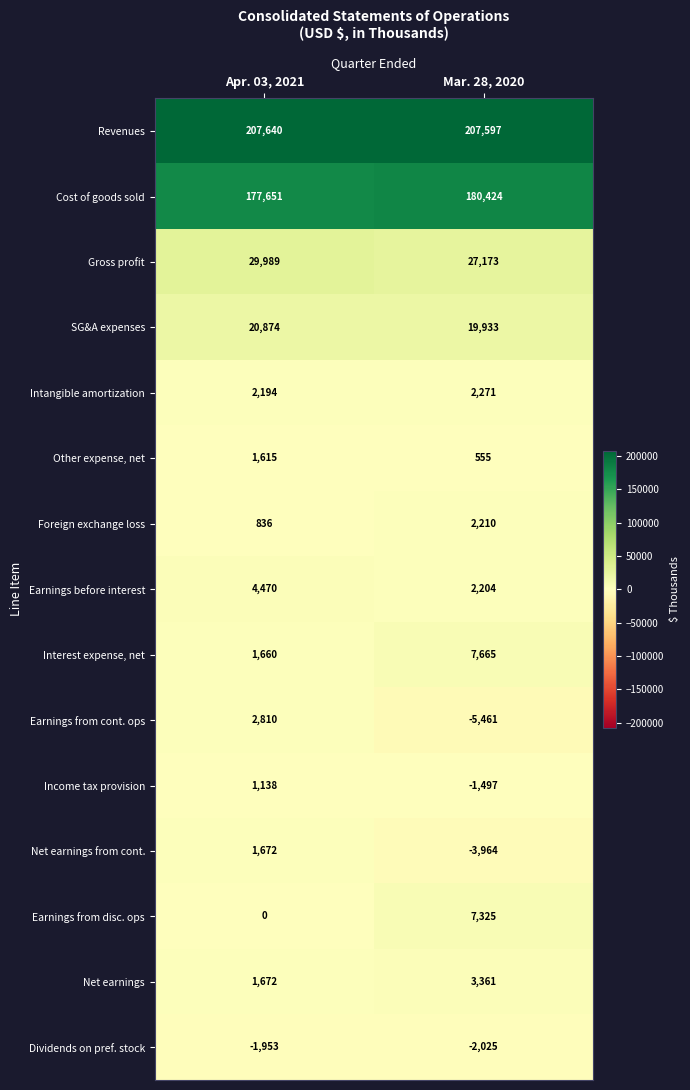

The value of Income tax provision at Apr. 03, 2021 is 1668. True or false?

False